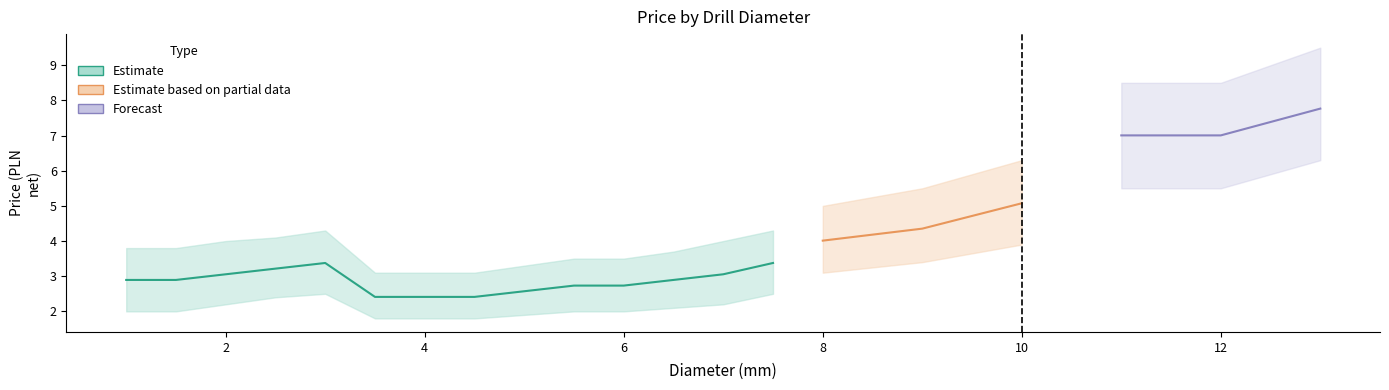

Is this an area chart (filled region under the line)?

No